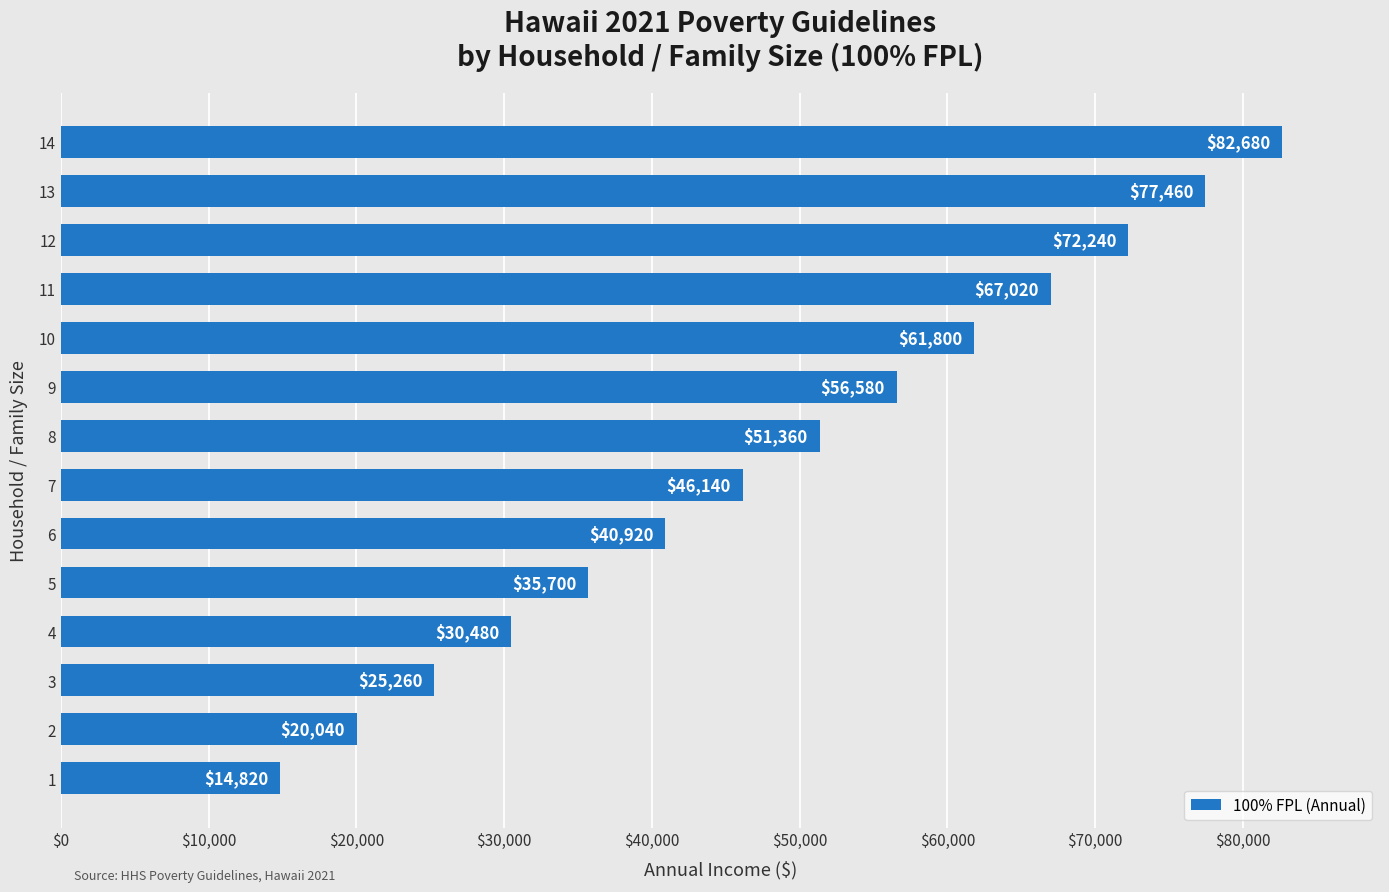

What is the change in value from 5 to 7?

+10440